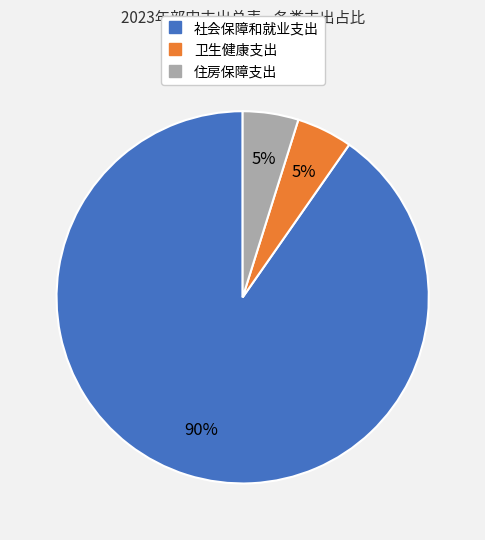

The 住房保障支出 slice represents 18% of the pie. True or false?

False